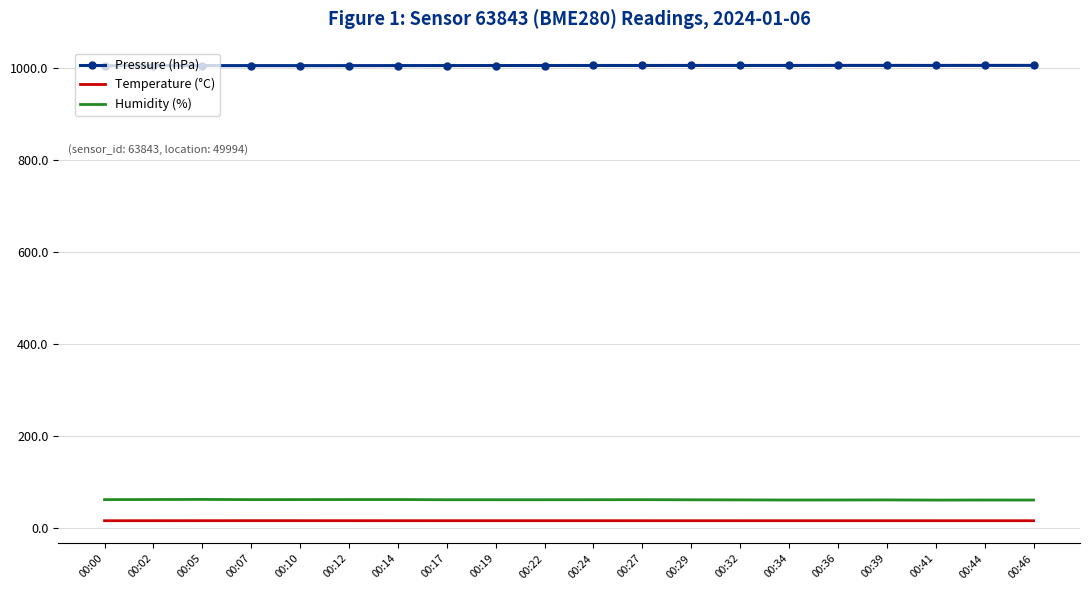

True or false: Pressure (hPa) has more than 0 interior local peaks.

True